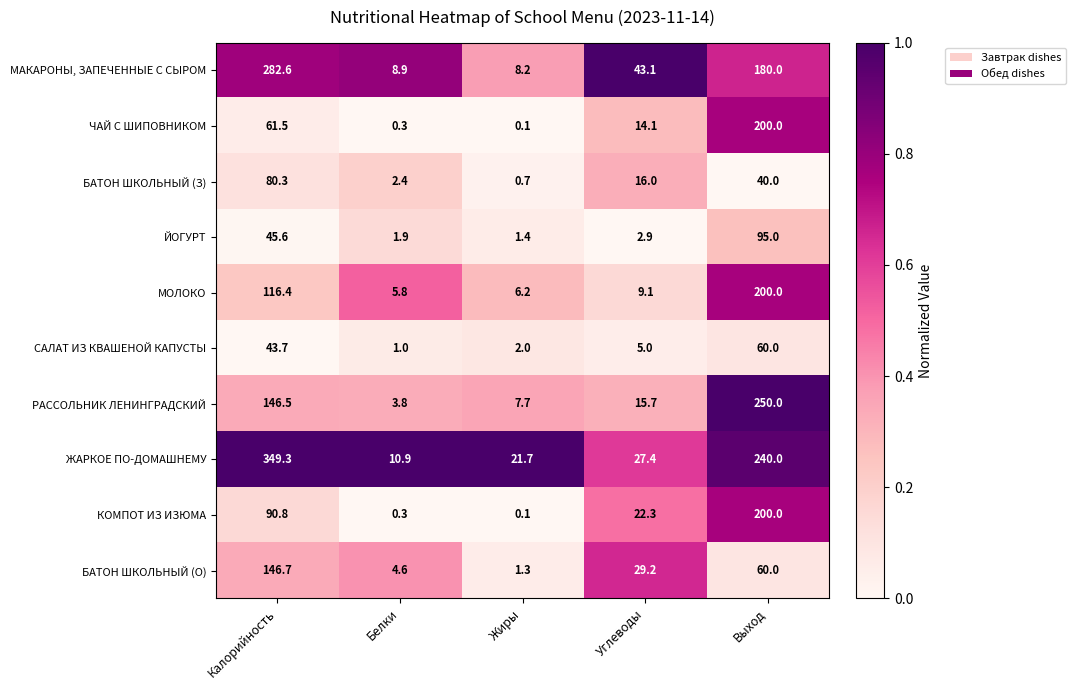

At which category is the sum across all series the highest?

Выход